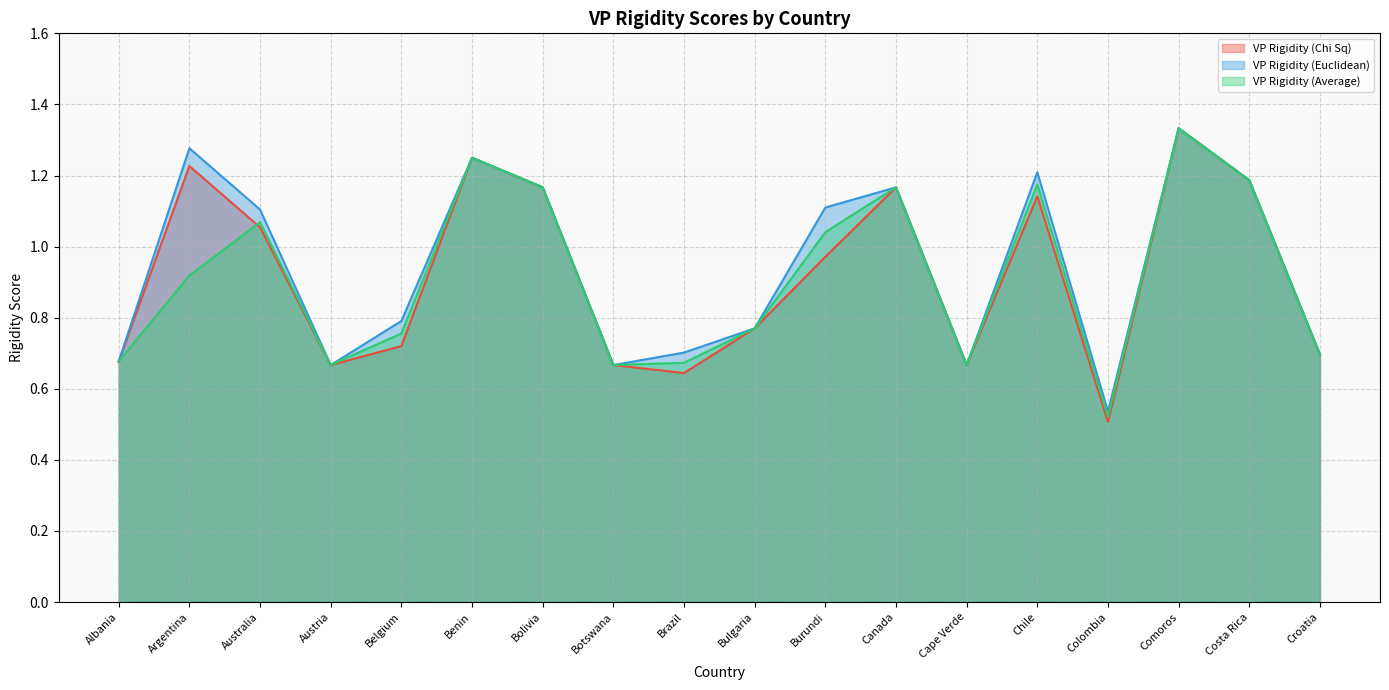

Count the VP Rigidity (Euclidean) values in the range 0 to 1.

9